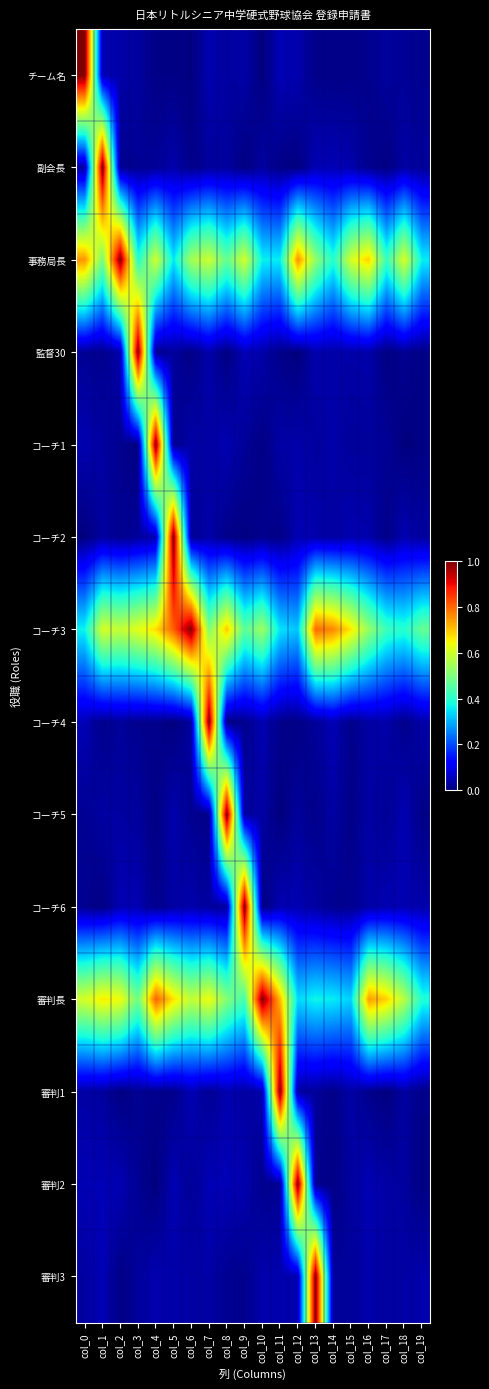

Between col_10 and col_19, which series saw the biggest shift?

審判長